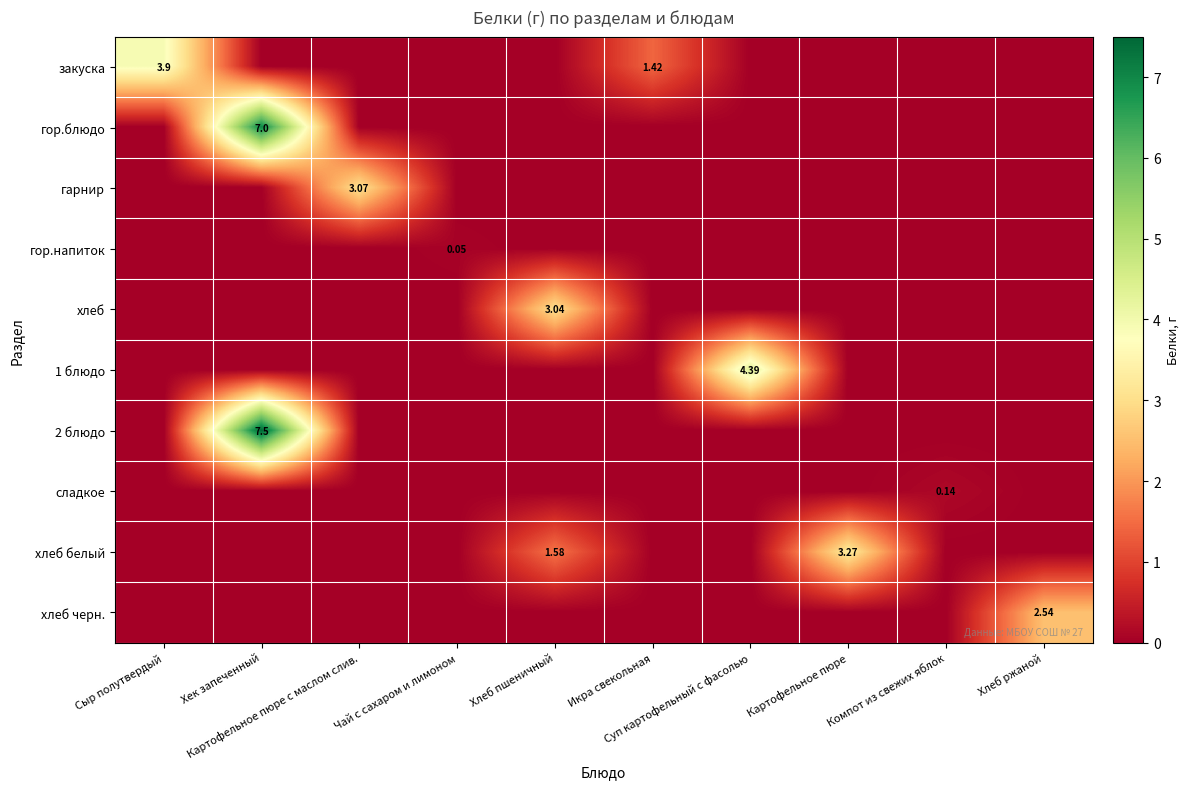

What is the sum of the гарнир values at Суп картофельный с фасолью and Картофельное пюре с маслом слив.?

3.1